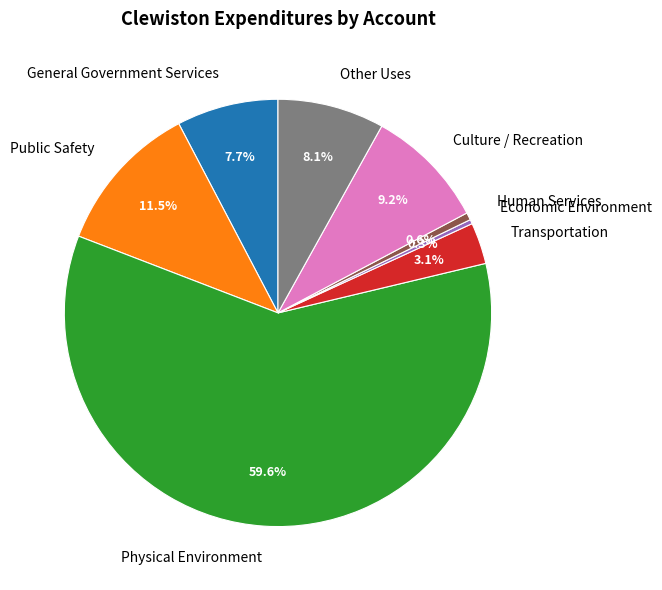

How many segments does this pie chart have?

8